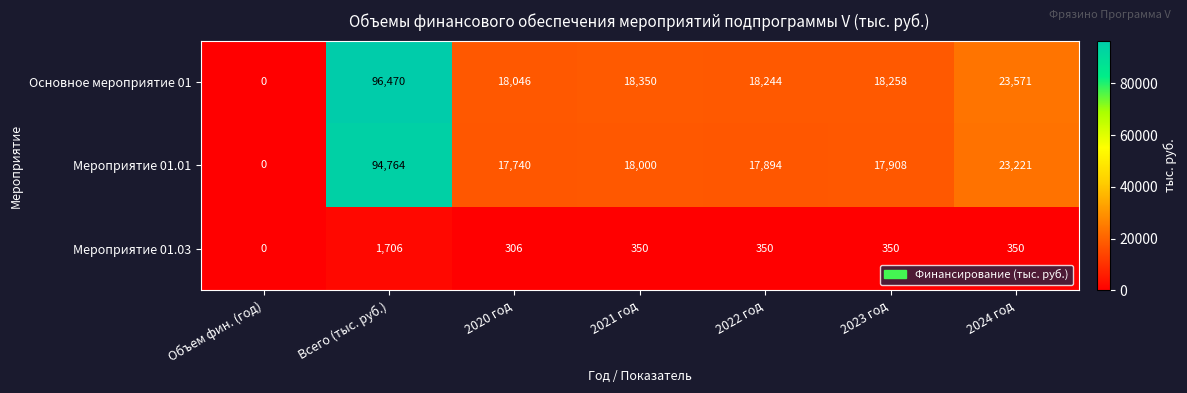

Which label corresponds to the largest value in the chart?

Всего (тыс. руб.)